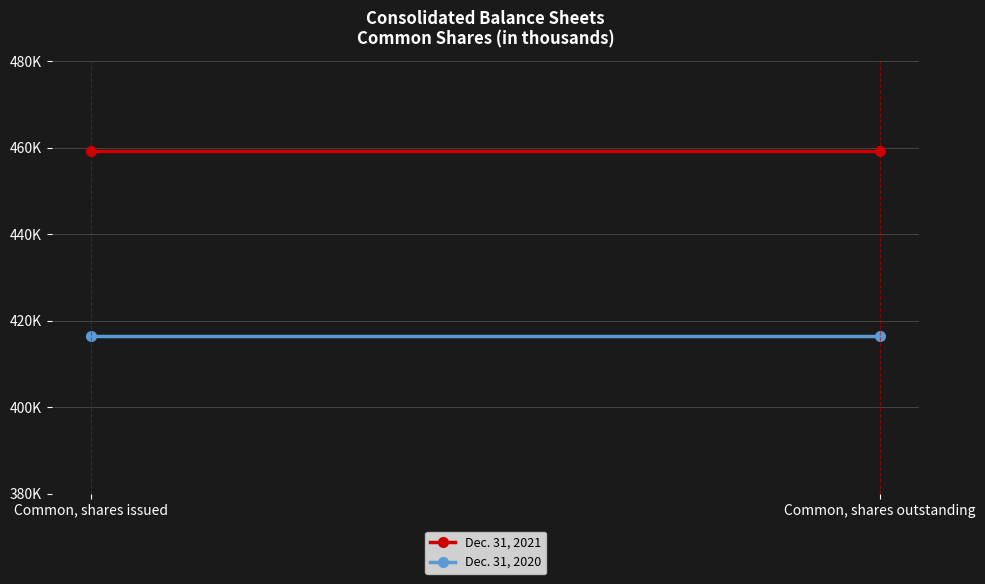

What is the label of the 2nd point from the right?

Common, shares issued